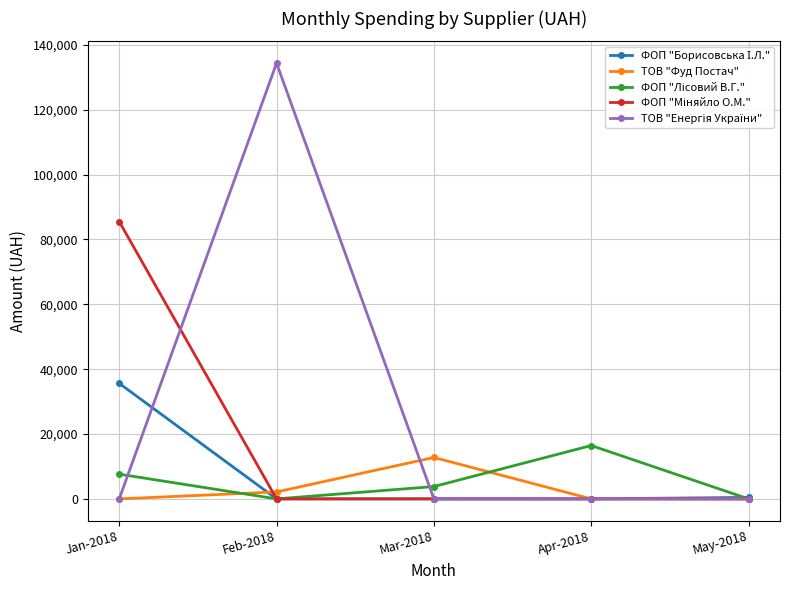

Which label corresponds to the largest value in the chart?

Feb-2018